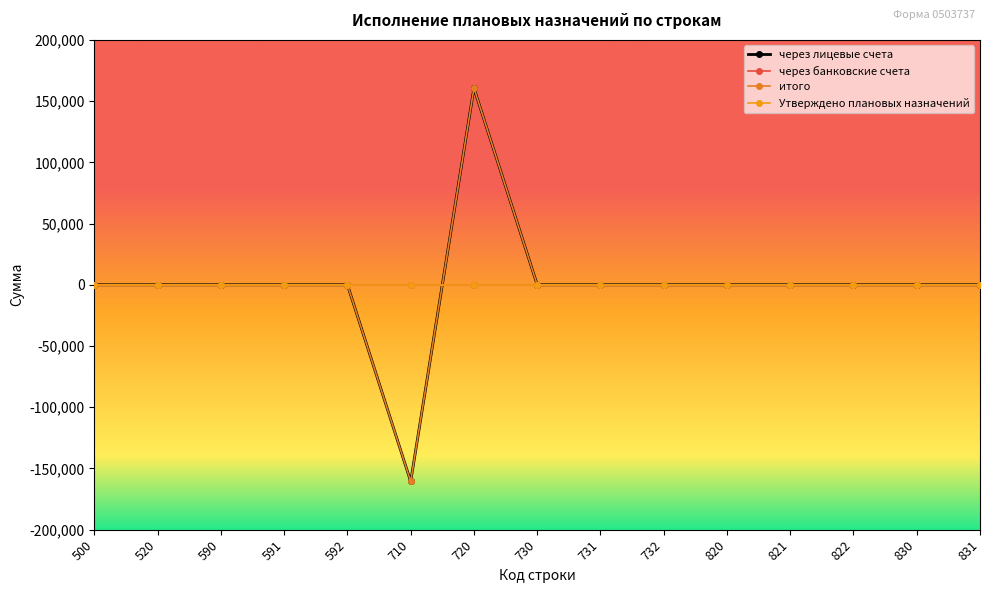

After their last crossing, which series has the higher values: Утверждено плановых назначений or итого?

итого